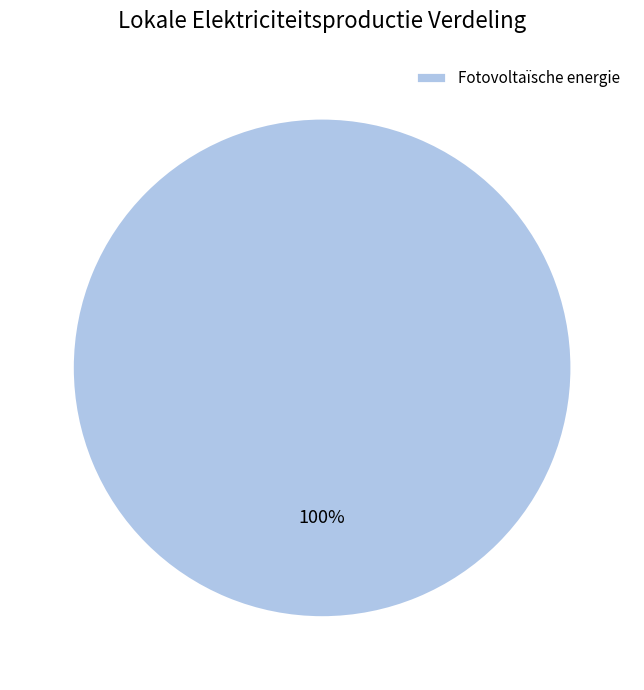

How many slices are in this pie chart?

1